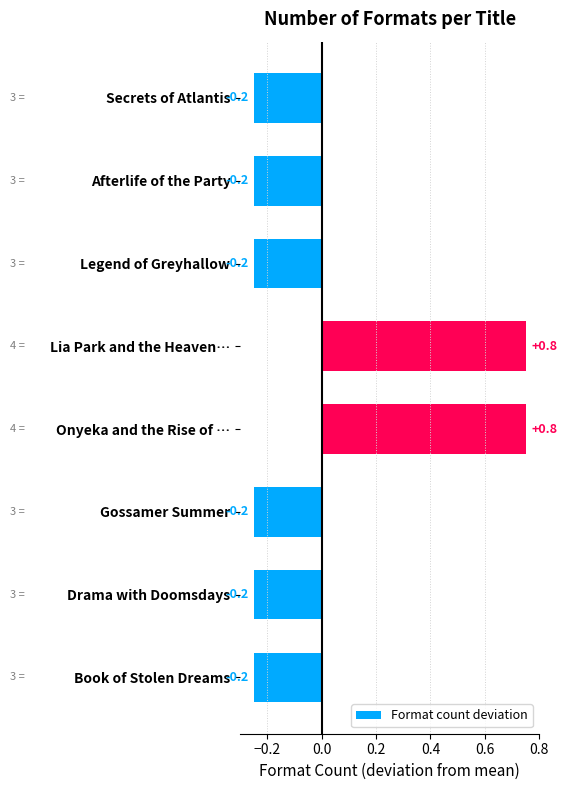

How many data points are above 0?

2